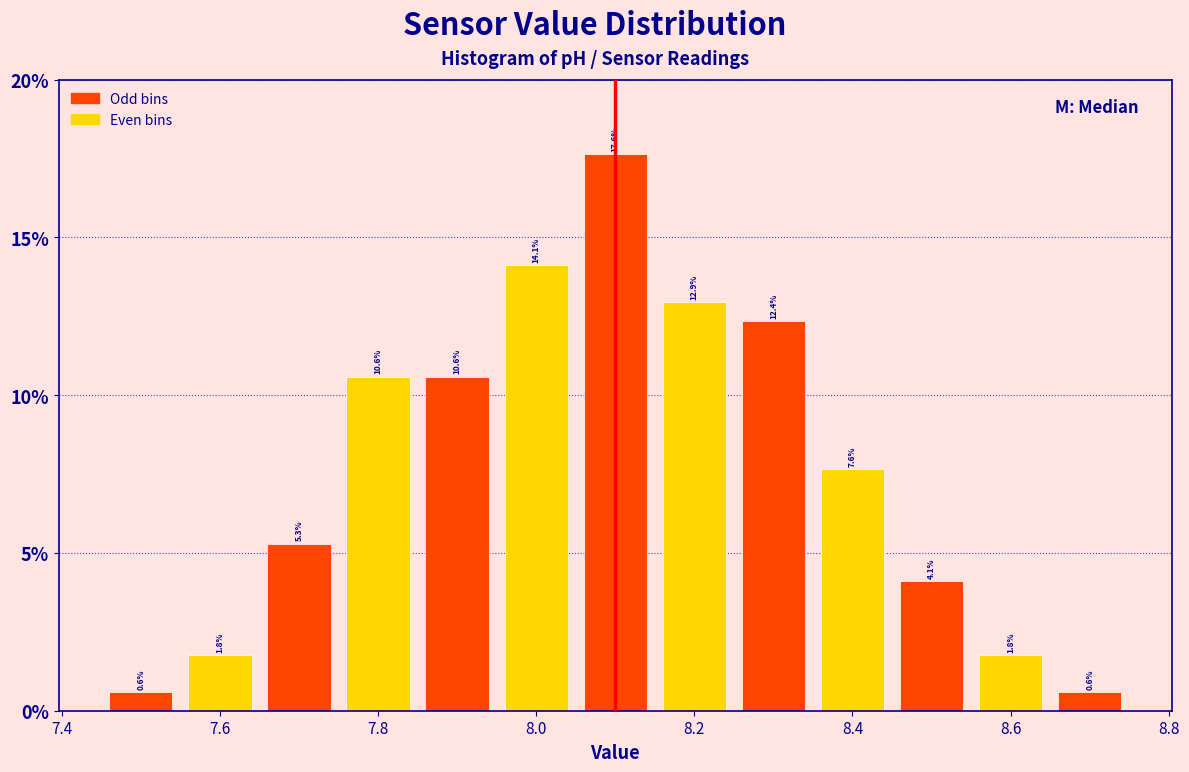

Reading left to right, transcribe this chart: for each bar, give the range it covers on the x-axis and its height. The bar edges are not printed on the chart, so give them approximately, as read against the axis.

7.45 to 7.55: 0.6
7.55 to 7.65: 1.8
7.65 to 7.75: 5.3
7.75 to 7.85: 10.6
7.85 to 7.95: 10.6
7.95 to 8.05: 14.1
8.05 to 8.15: 17.6
8.15 to 8.25: 12.9
8.25 to 8.35: 12.4
8.35 to 8.45: 7.6
8.45 to 8.55: 4.1
8.55 to 8.65: 1.8
8.65 to 8.75: 0.6